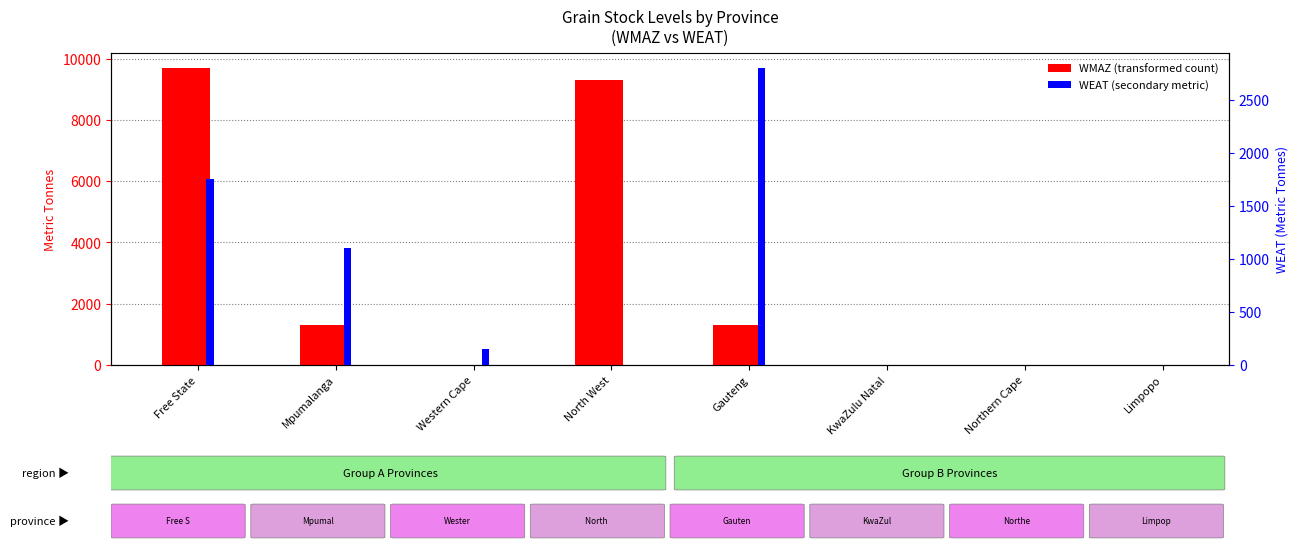

Does the chart contain stacked bars?

No